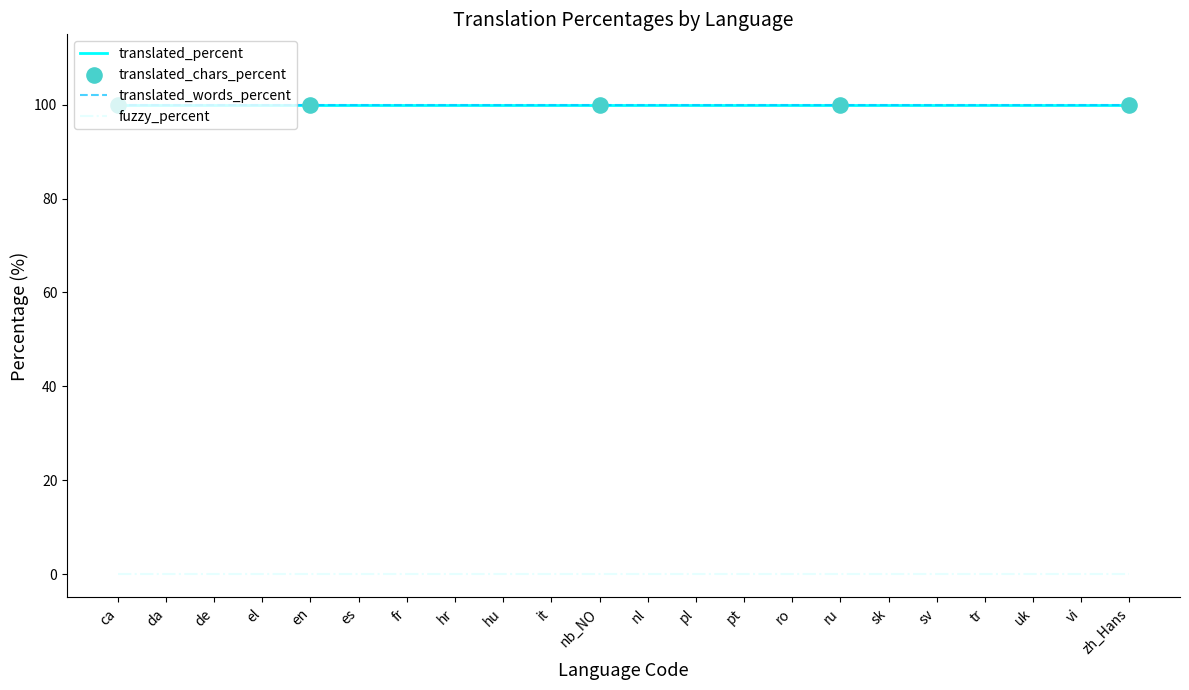

At which category is the sum across all series the highest?

ca